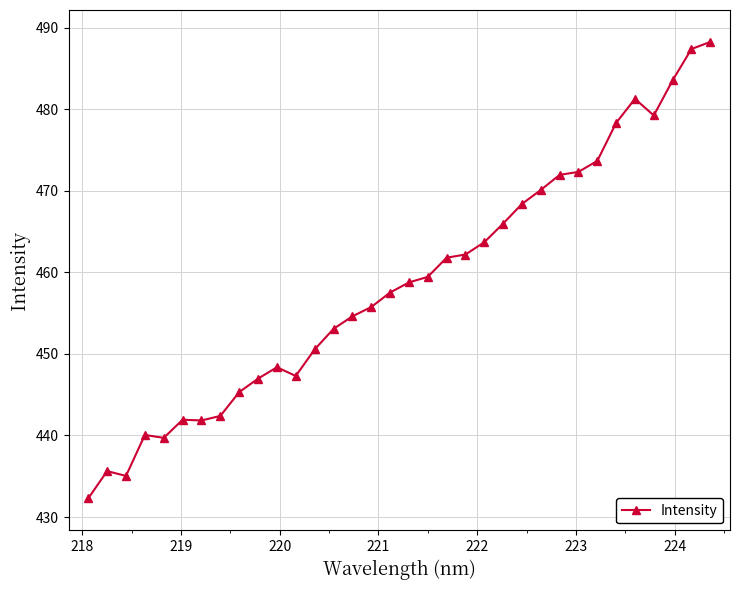

True or false: there are more than 1 points higher than both neighbors.

True